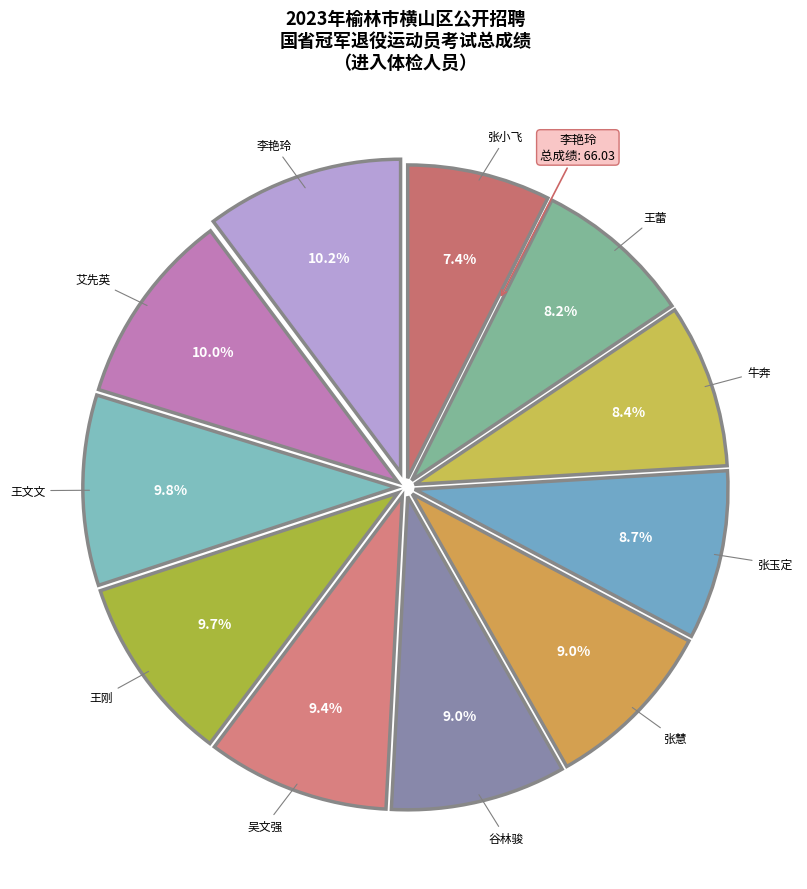

How many slices are in this pie chart?

11